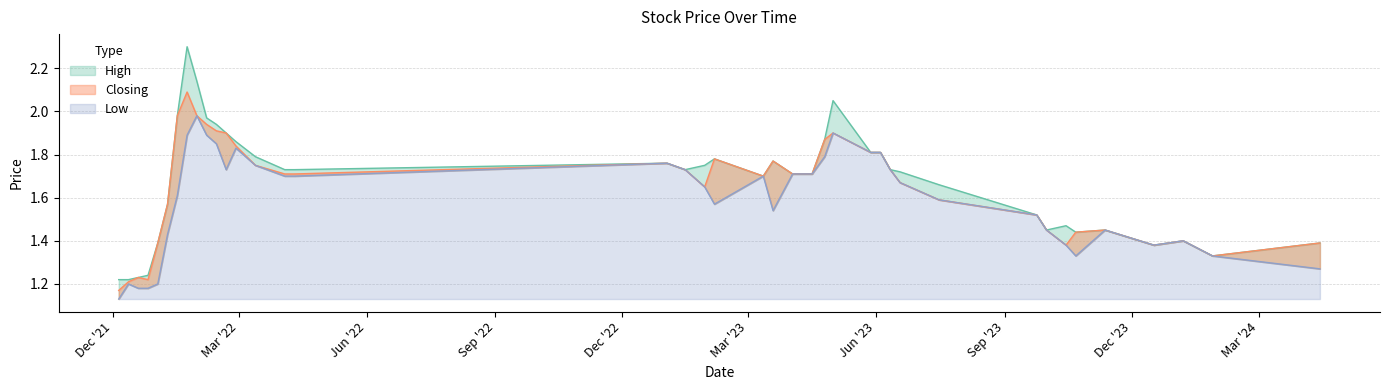

True or false: High and Closing cross at least once.

False